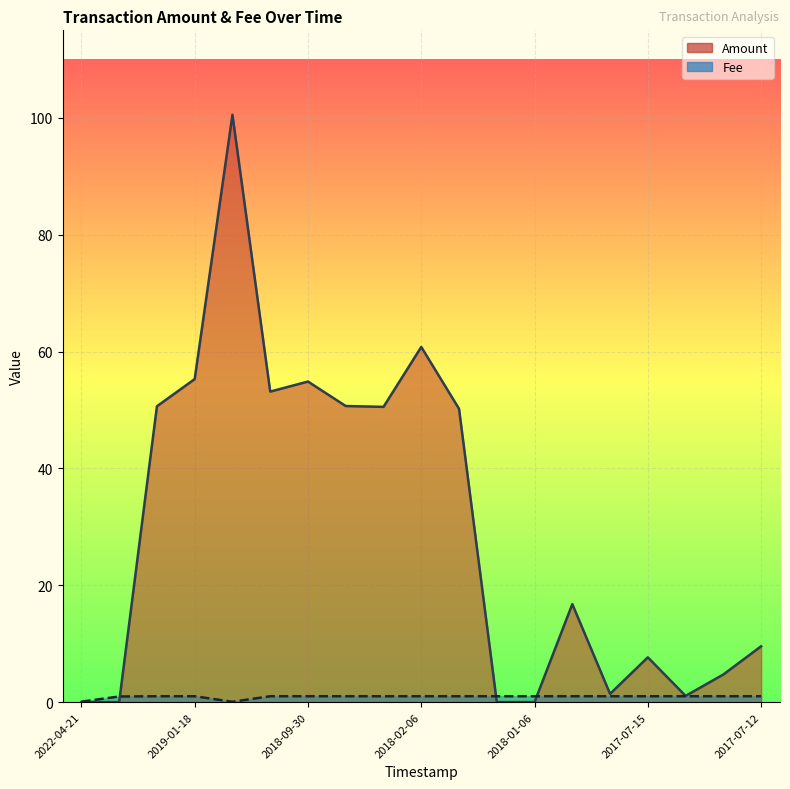

Which series has the widest spread of values?

Amount